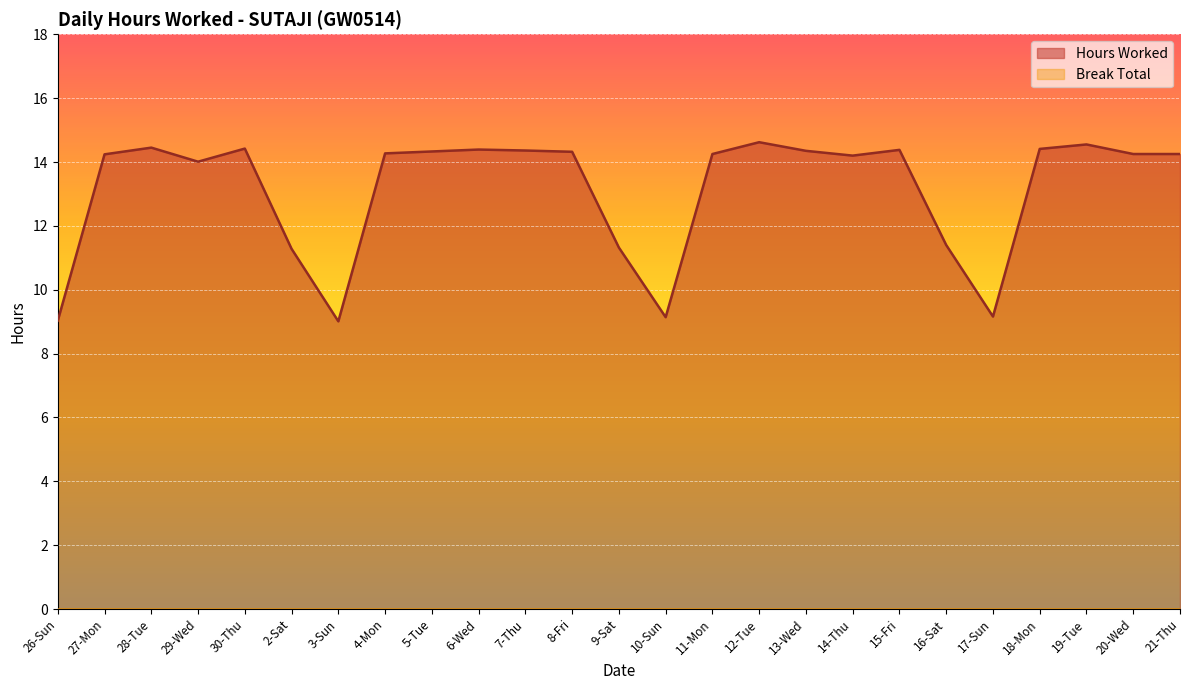

Approximately how many times larger is the value at 11-Mon compared to 18-Mon?

1.0